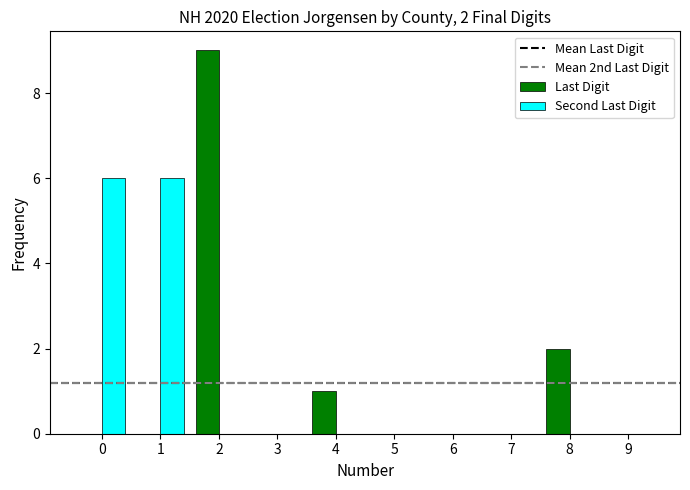

True or false: Last Digit has a value of 6 at 3.

False